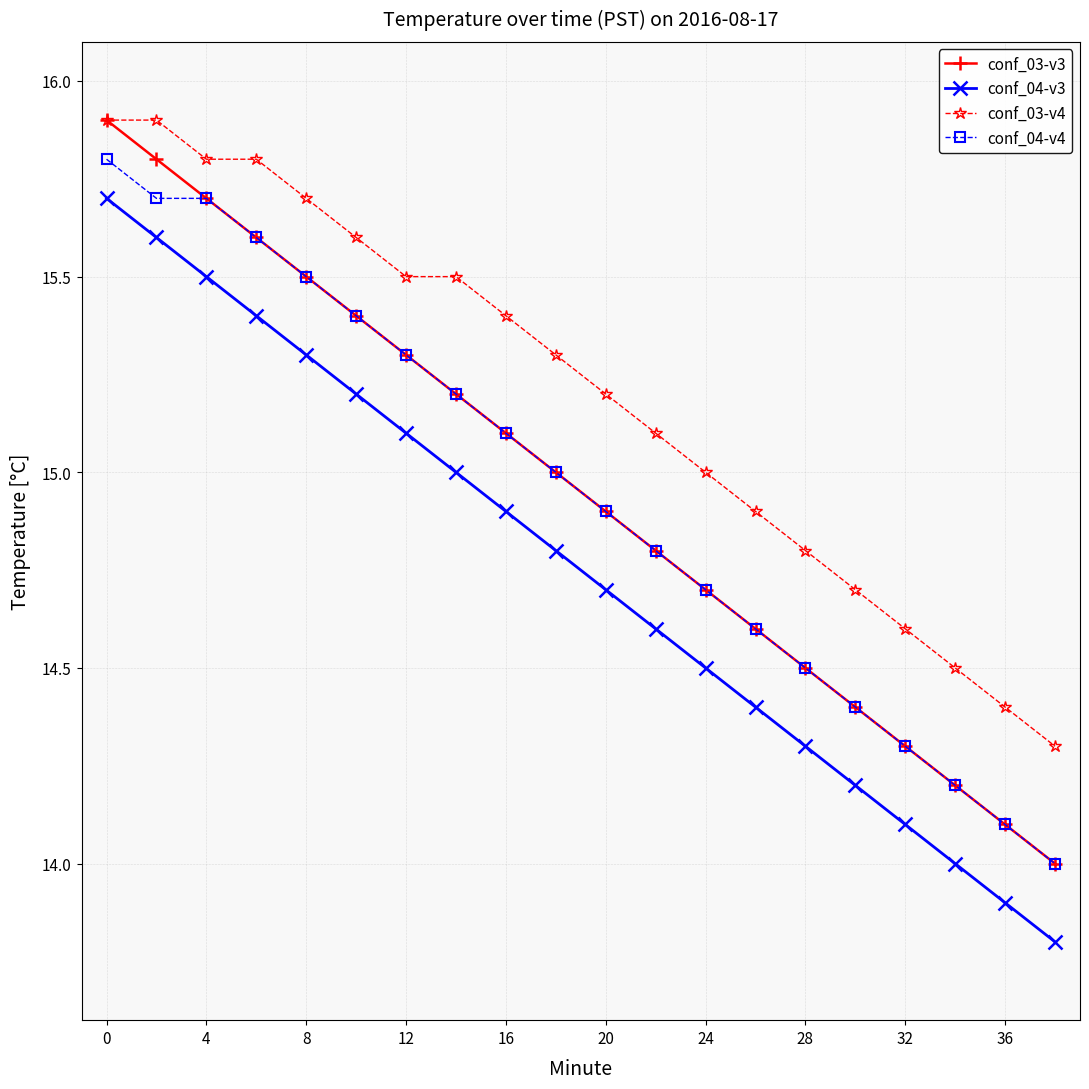

True or false: conf_04-v4 has more than 2 interior local peaks.

False